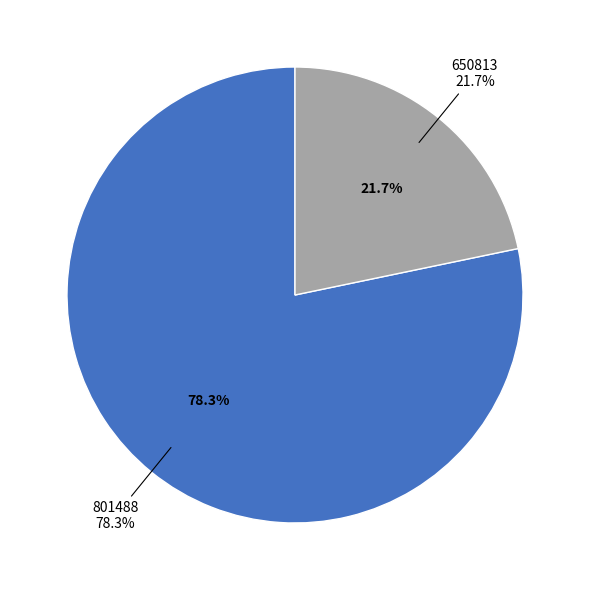

What percentage is the 650813 slice, to the nearest percent?

22%